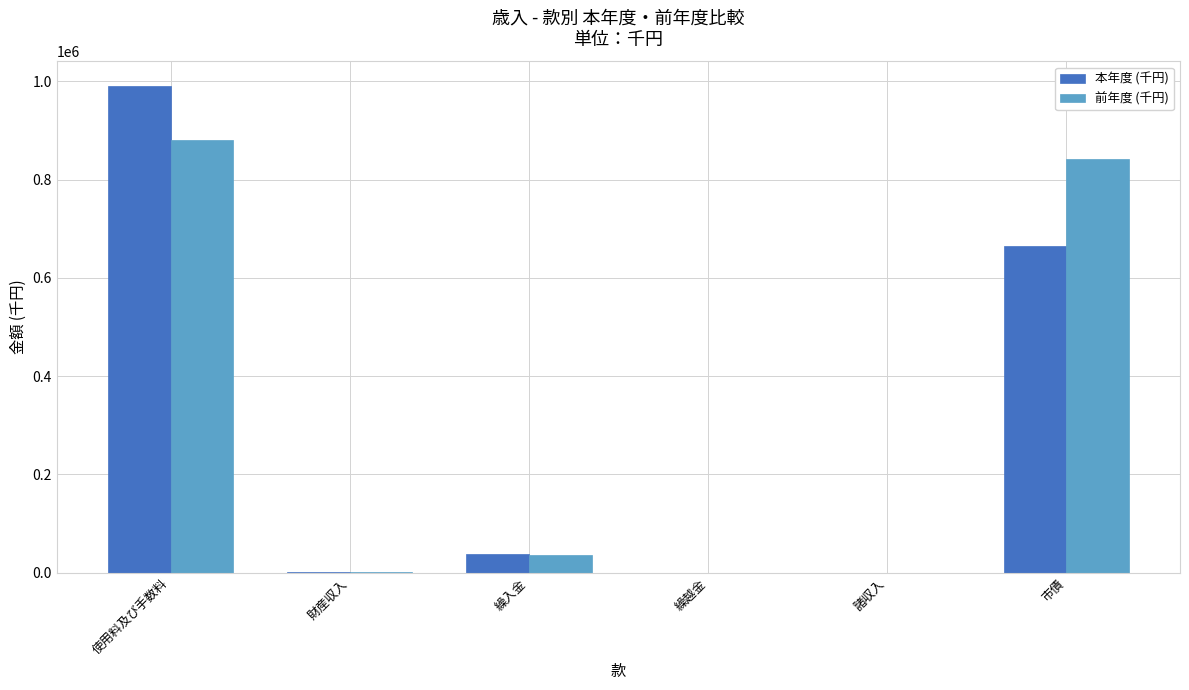

What is the total value across all series at 諸収入?

310